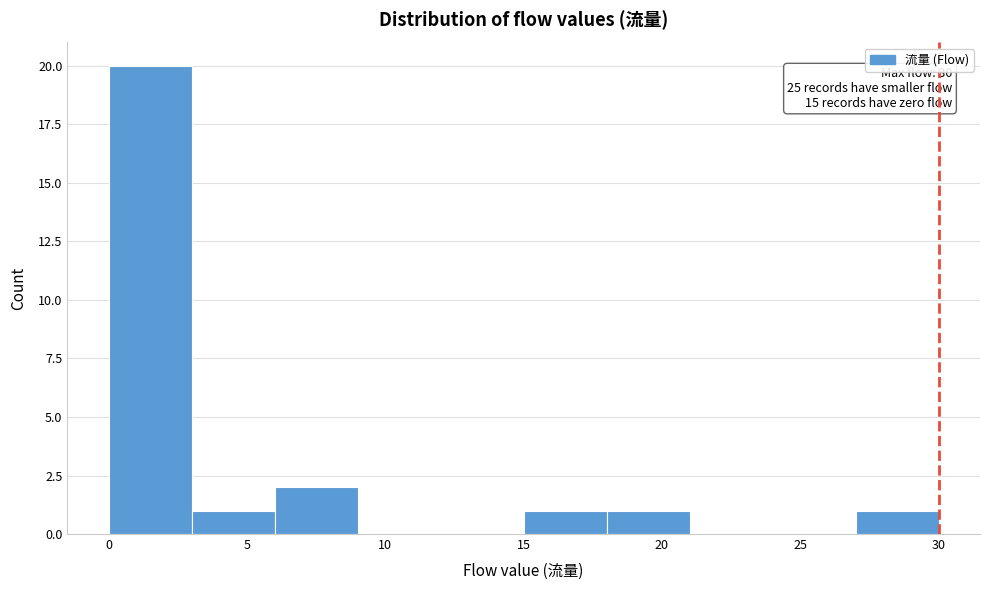

Which range on the x-axis has the tallest bar?

0 to 3